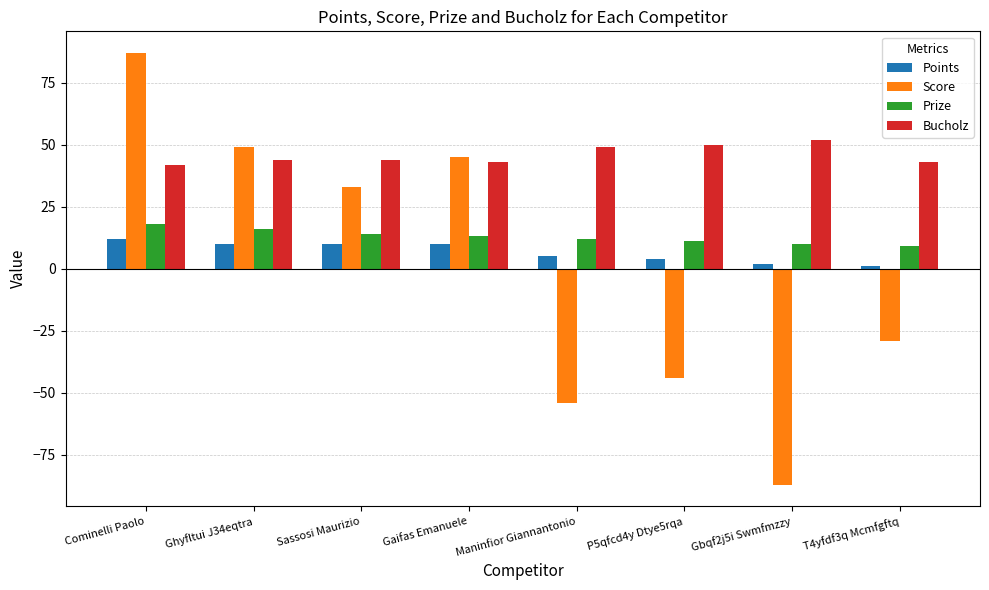

At how many categories does at least one series exceed 54?

1